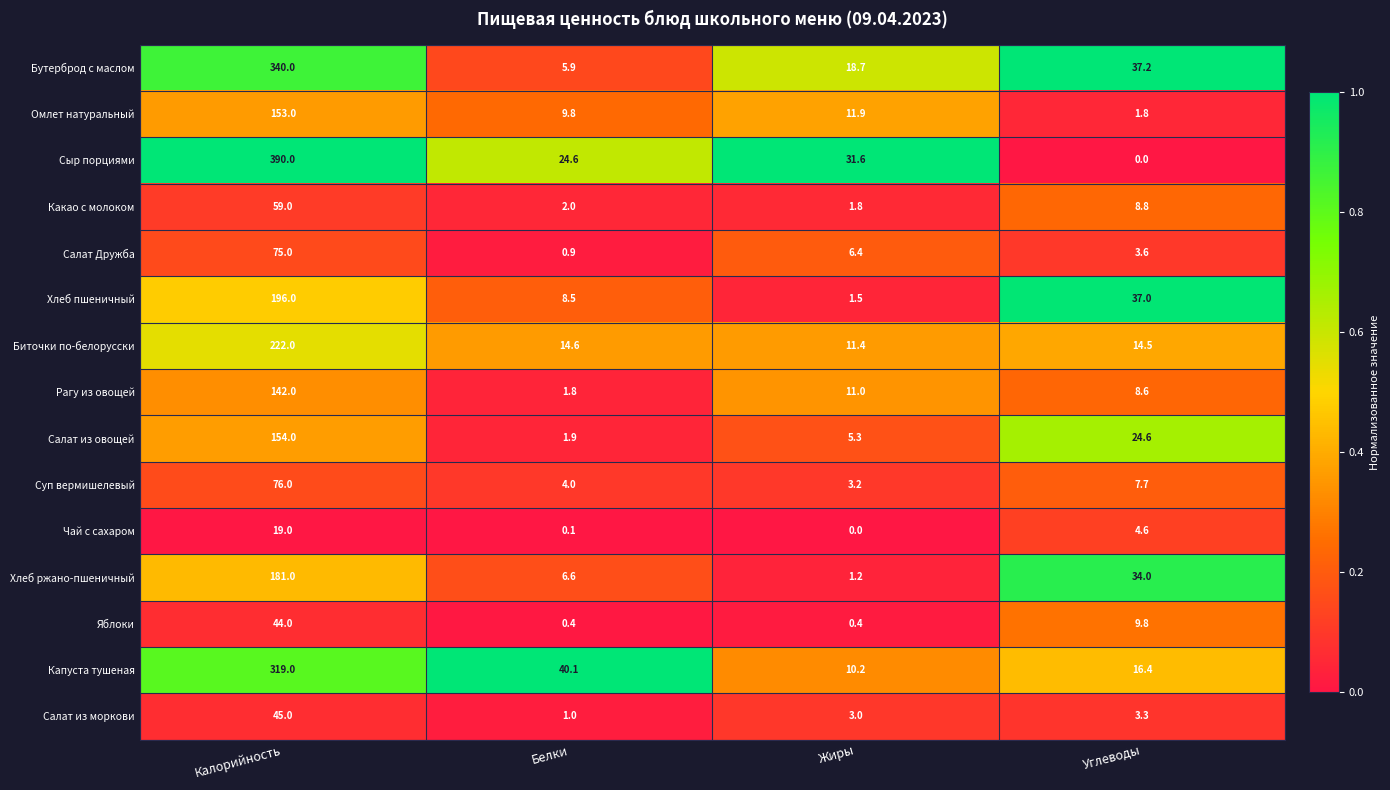

What is the difference between the Салат из моркови values at Калорийность and Белки?

44.0